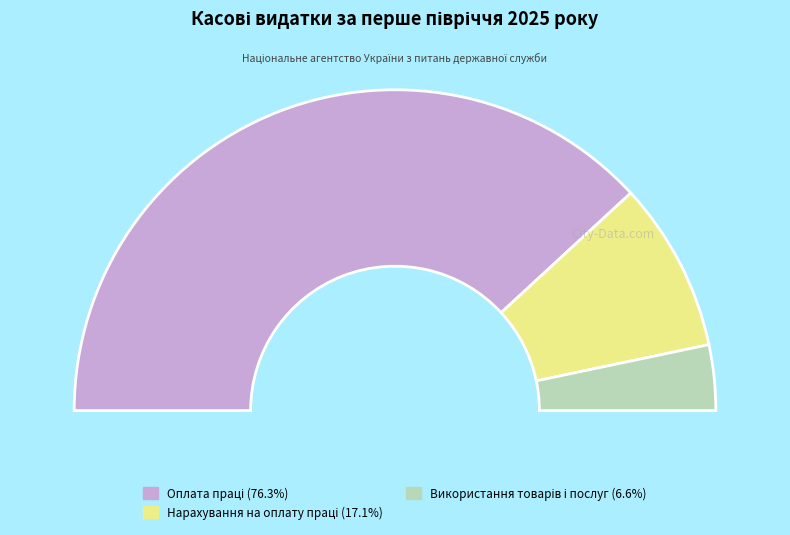

How many slices are in this pie chart?

3